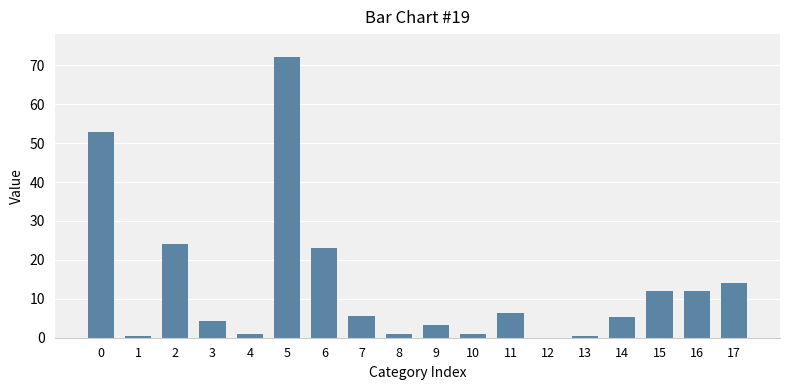

The chart shows a value of 34.0 at 12. True or false?

False